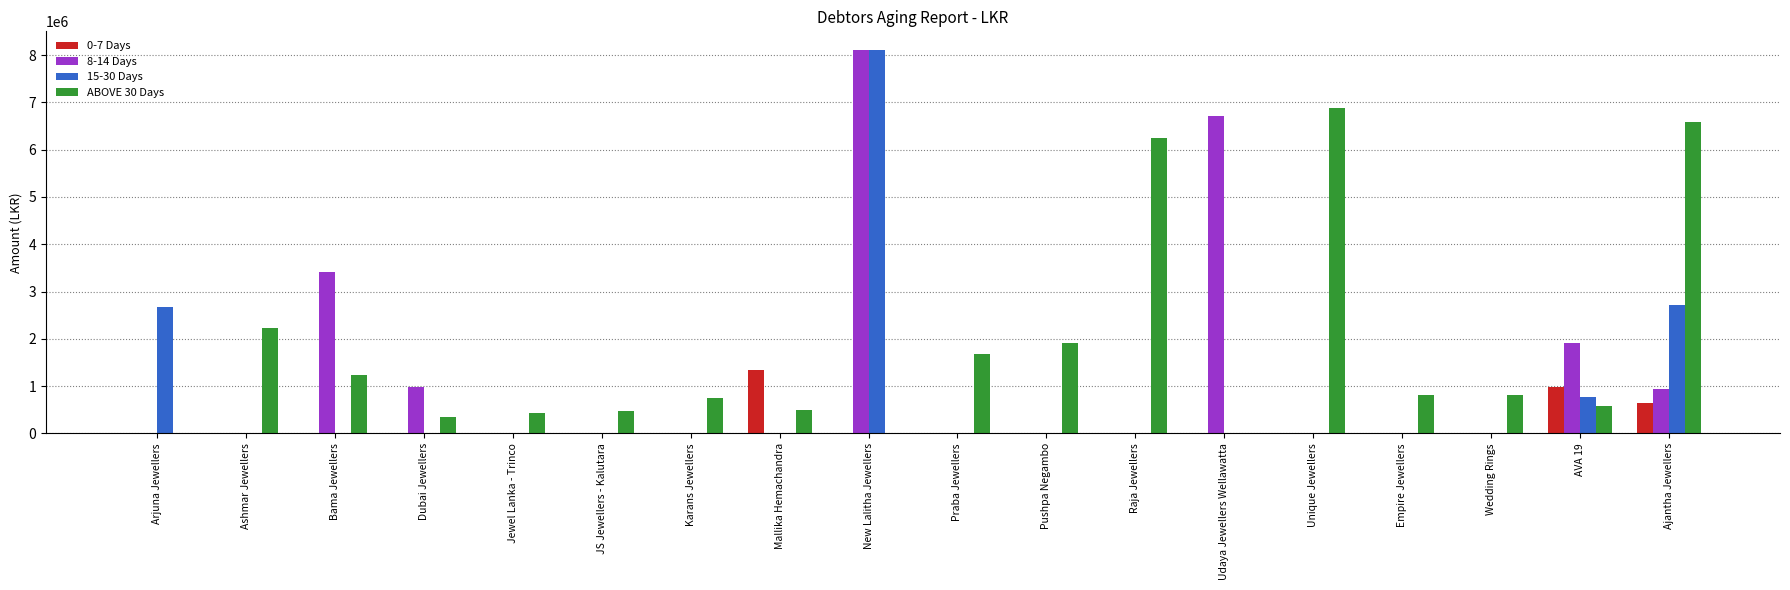

True or false: 8-14 Days has a value of 13324222 at New Lalitha Jewellers.

False